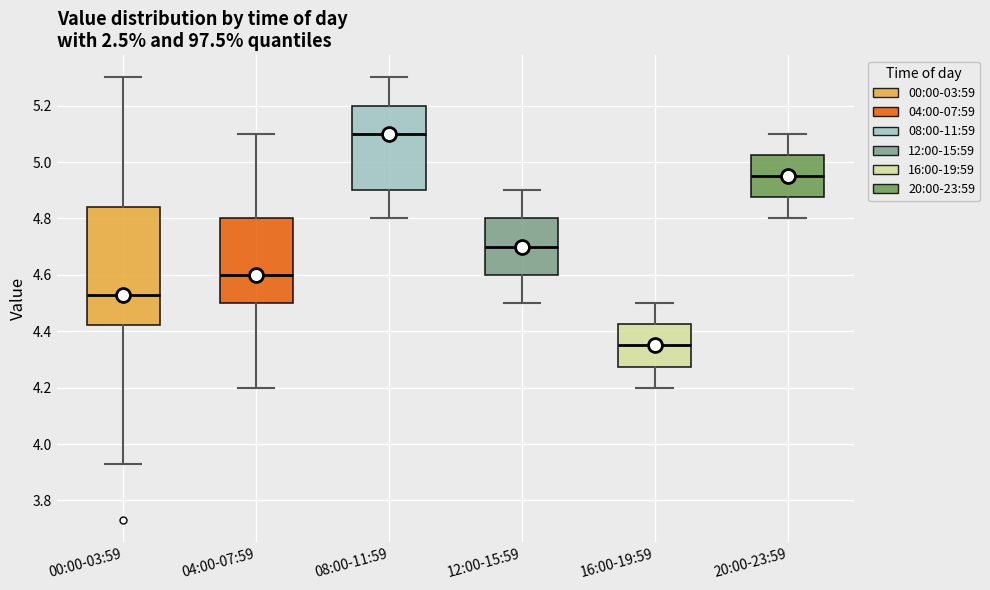

Reading left to right, transcribe this box plot: for each box, give where its median line is, the range the box spans, and where its two whiskers end, as read against the y-axis. The values are not printed on the chart, so give them approximately, as read against the axis.

00:00-03:59: median 4.54, box 4.42 to 4.84, whiskers 3.94 to 5.30
04:00-07:59: median 4.60, box 4.50 to 4.80, whiskers 4.20 to 5.10
08:00-11:59: median 5.10, box 4.90 to 5.20, whiskers 4.80 to 5.30
12:00-15:59: median 4.70, box 4.60 to 4.80, whiskers 4.50 to 4.90
16:00-19:59: median 4.36, box 4.28 to 4.42, whiskers 4.20 to 4.50
20:00-23:59: median 4.96, box 4.88 to 5.02, whiskers 4.80 to 5.10